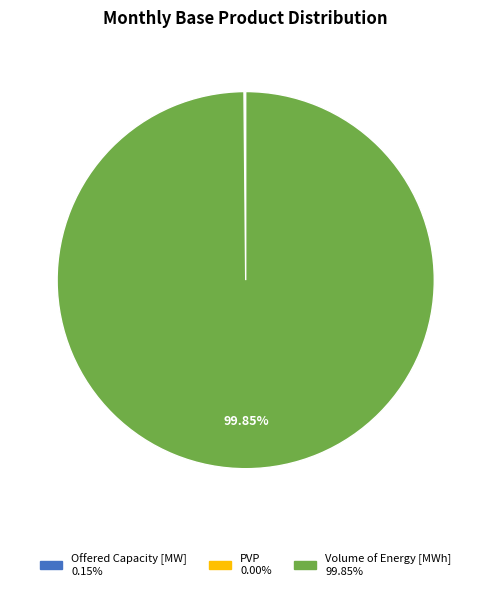

Which slice is the largest?

Volume of Energy [MWh]